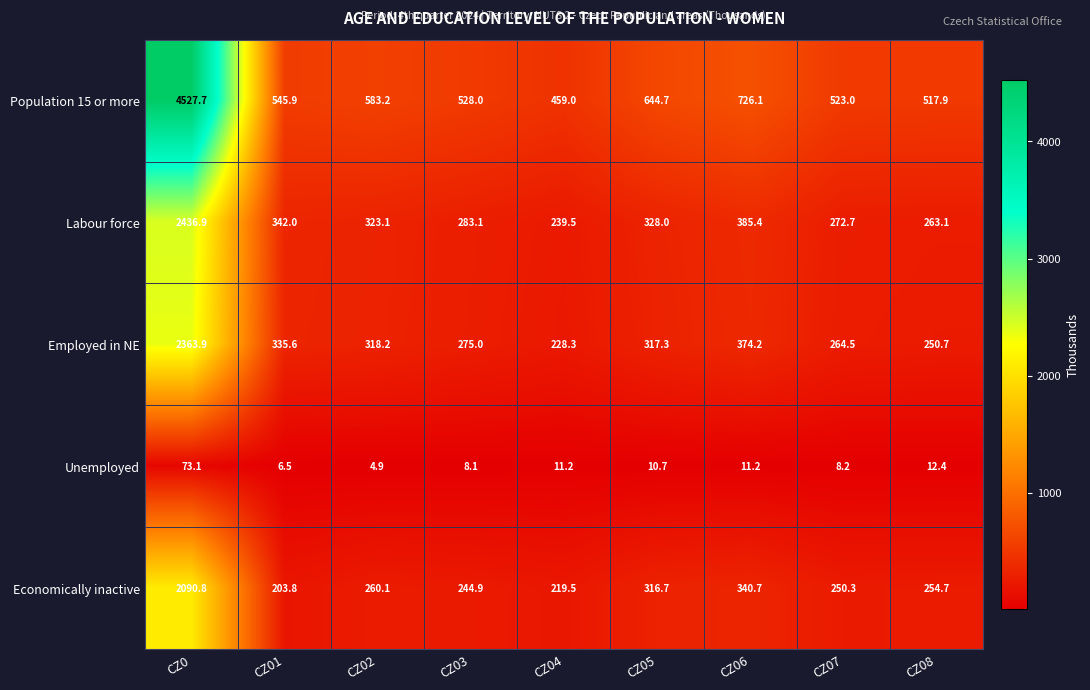

Which series has the largest range (max minus min)?

Population 15 or more